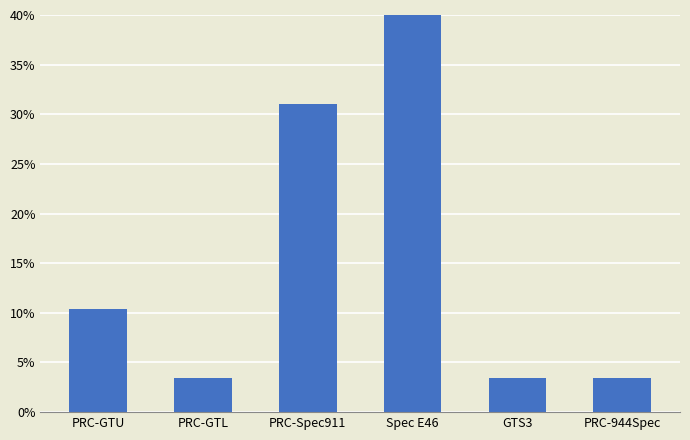

What is the value of the 1st bar from the left?

10.3